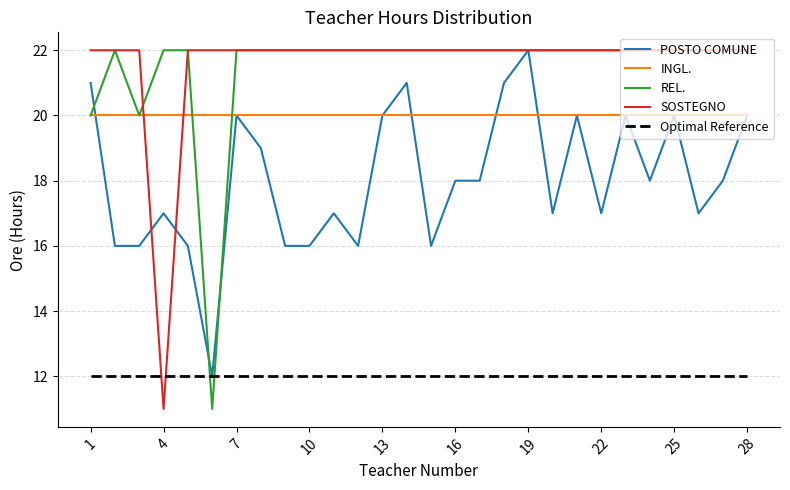

What is the sum of all SOSTEGNO values?

605